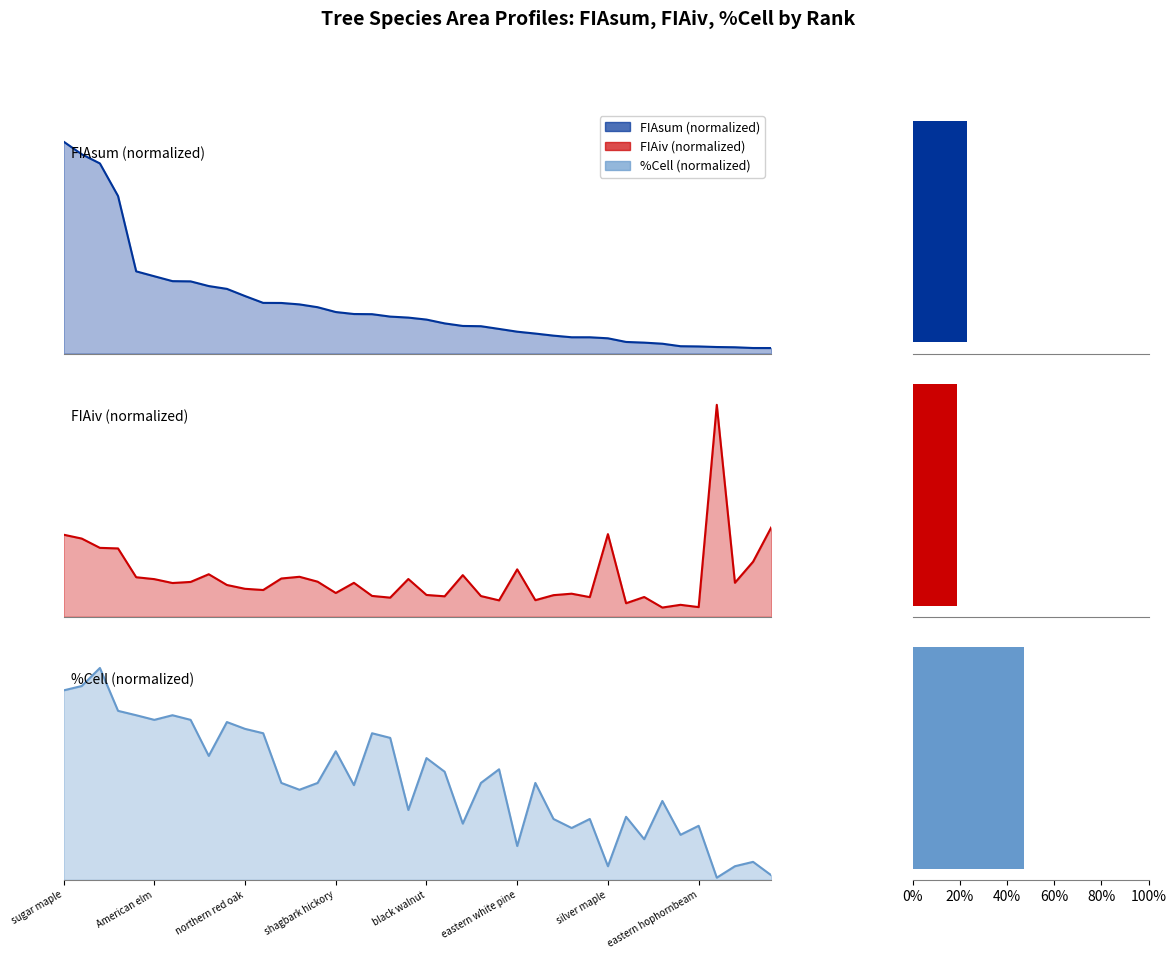

Between eastern redbud and green ash, which is larger?

eastern redbud